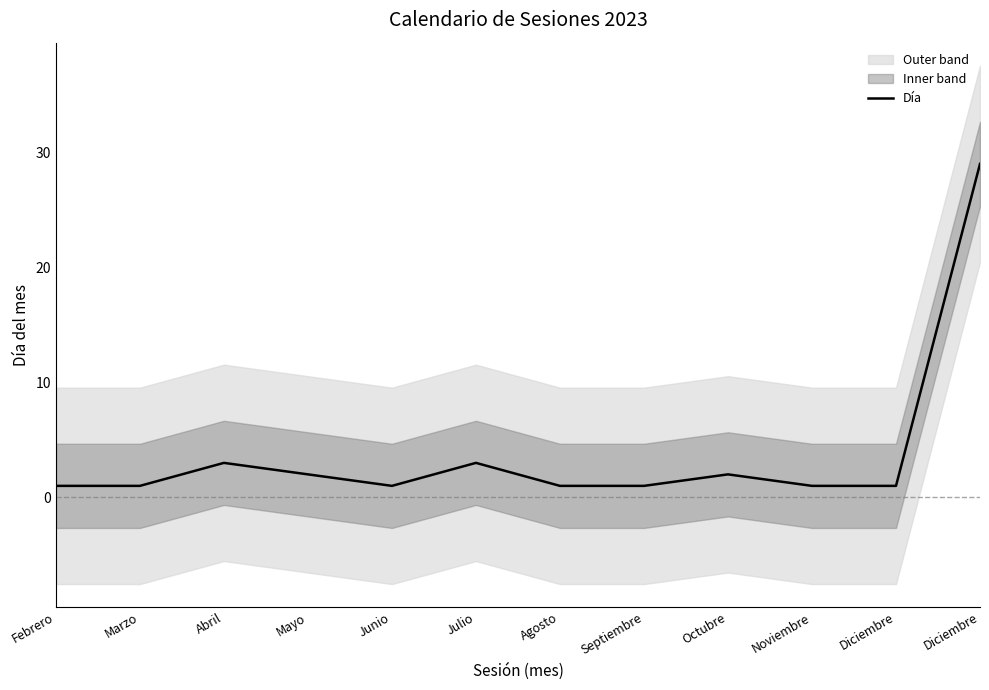

What is the maximum value shown in the chart?

29